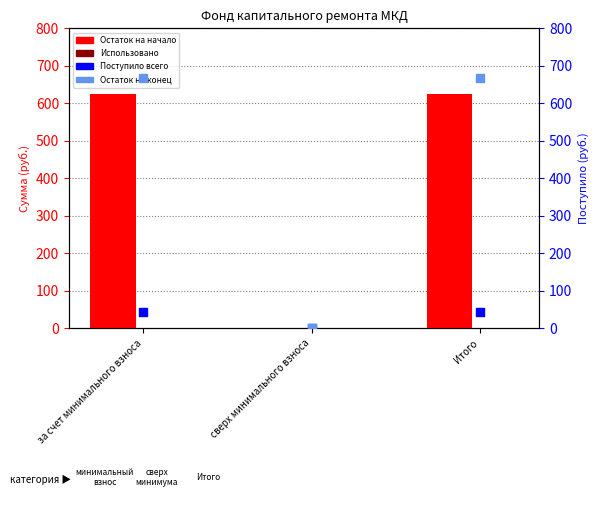

Which series has the largest Y range (max minus min)?

Остаток на конец